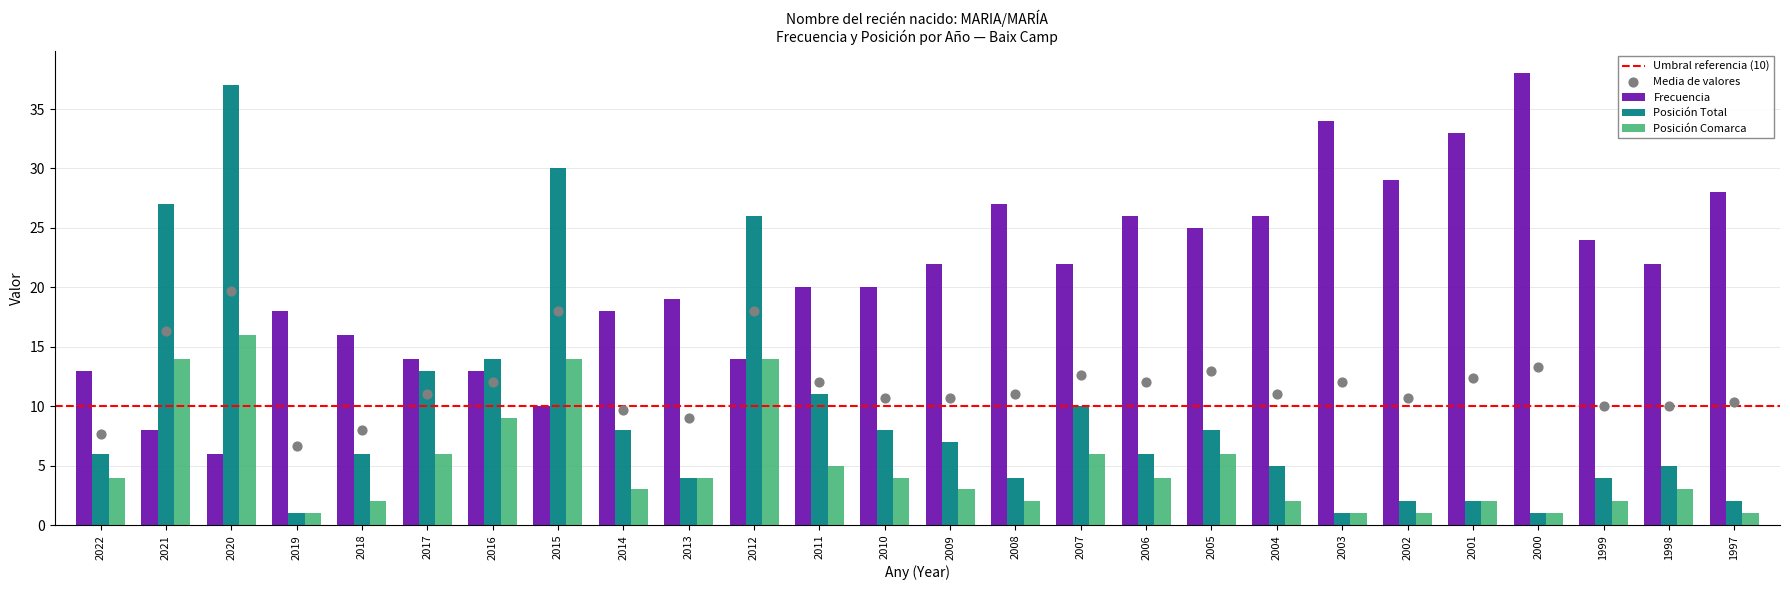

Which series has the largest total across all categories?

Frecuencia